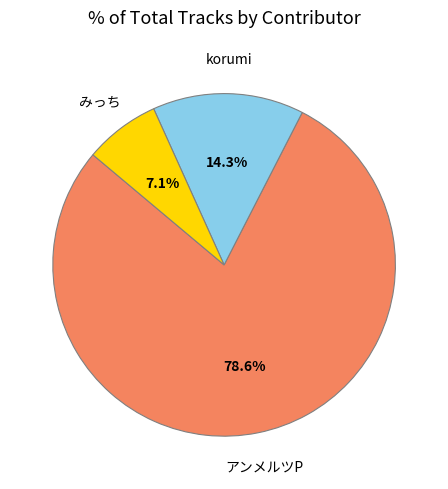

Which slice is the largest?

アンメルツP